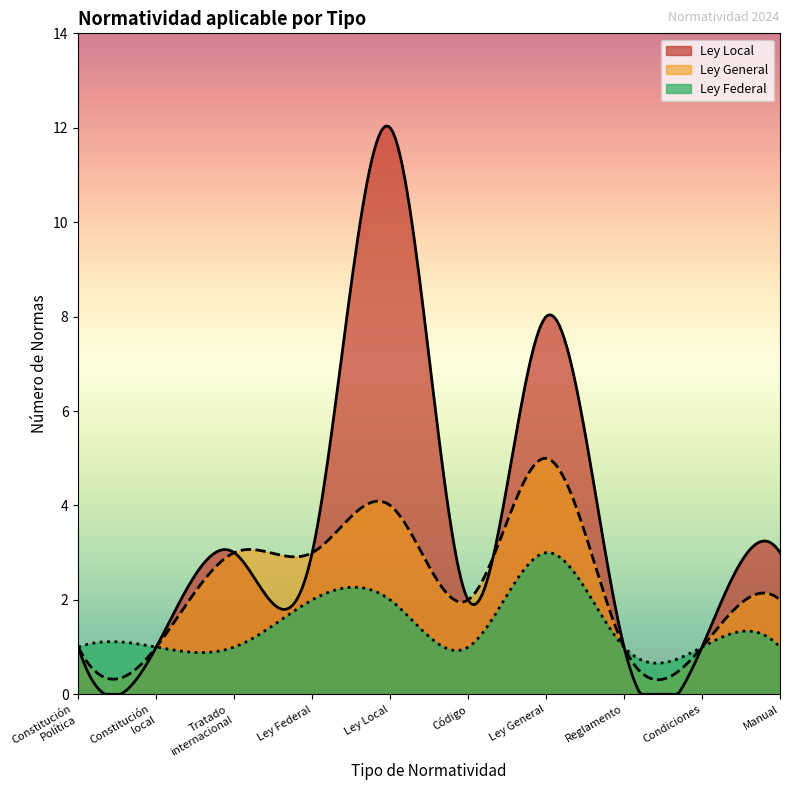

Which series has the largest total across all categories?

Ley Local